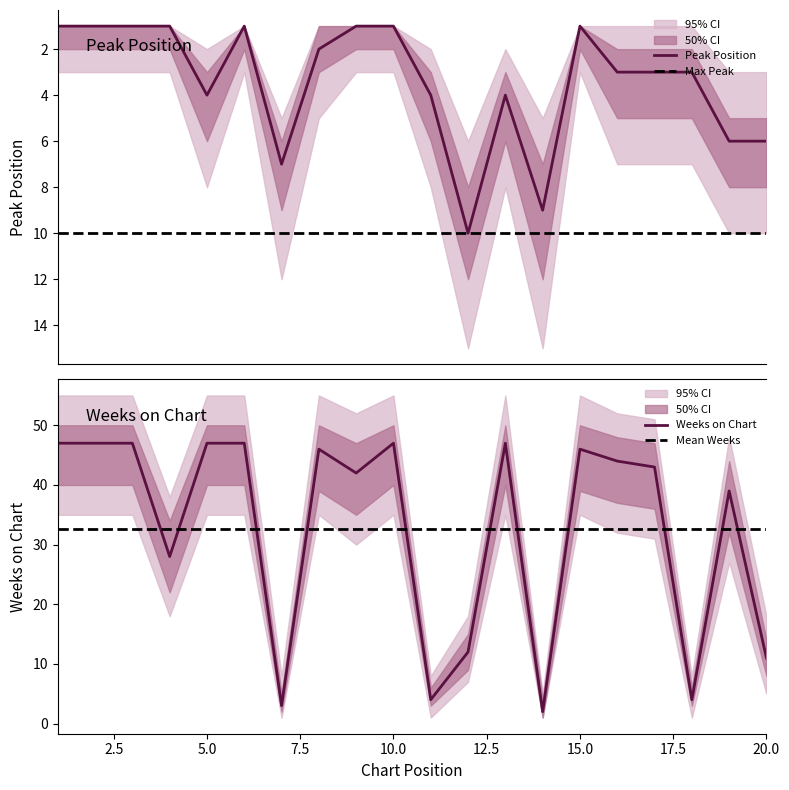

What is the value of the Peak Position point at the 9th from the left?

1